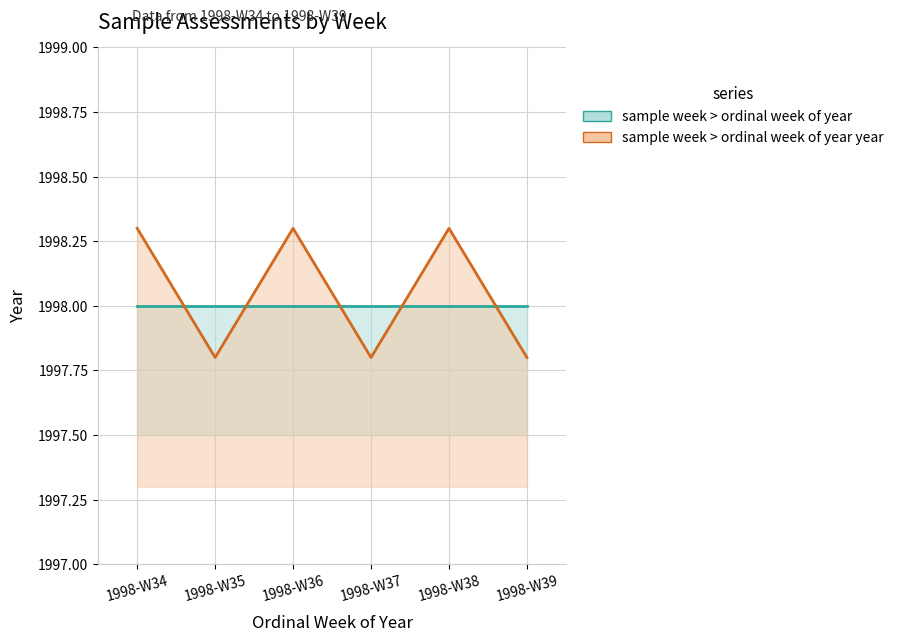

What are all the series names shown in the legend?

sample week > ordinal week of year, sample week > ordinal week of year year